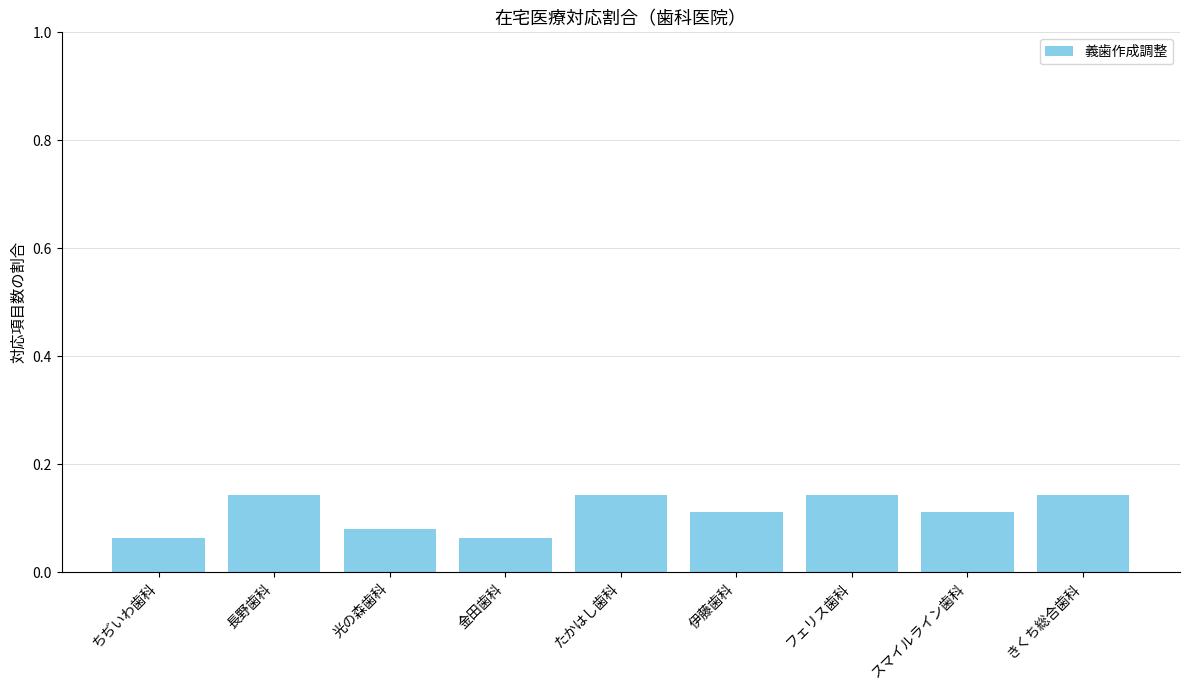

Count the values in the range 0 to 1.

9